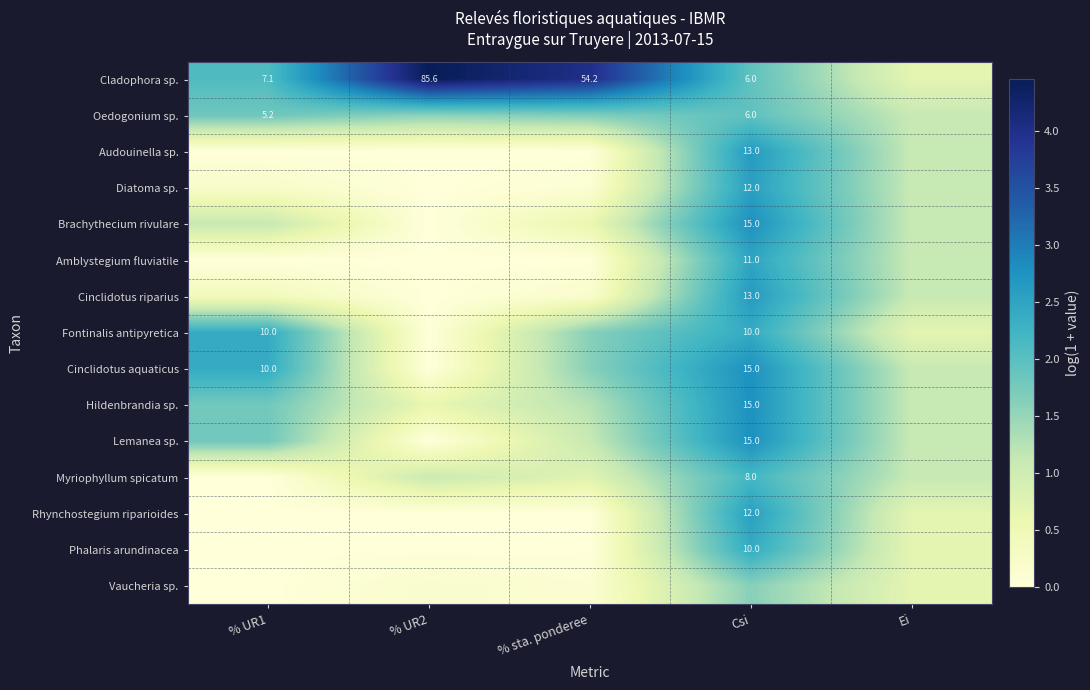

At how many categories does at least one series exceed 3?

2